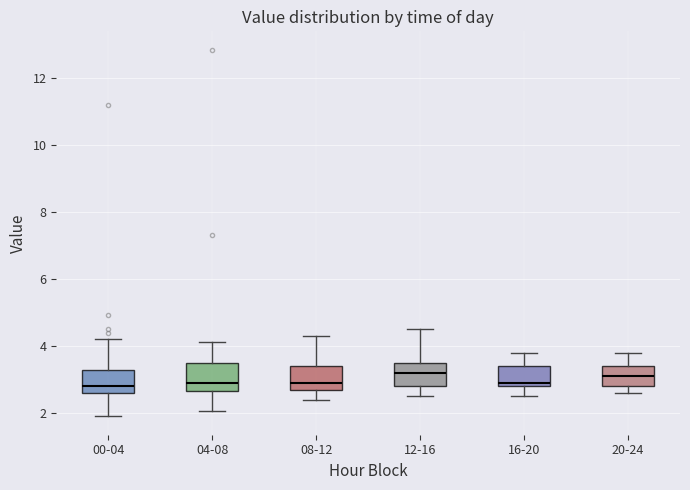

Reading left to right, read every box against the y-axis: the position of its median line, the range the box covers, and the ends of its whiskers. The values are not printed on the chart, so give them approximately, as read against the axis.

00-04: median 2.8, box 2.6 to 3.2, whiskers 2.0 to 4.2
04-08: median 3.0, box 2.6 to 3.6, whiskers 2.0 to 4.2
08-12: median 3.0, box 2.8 to 3.4, whiskers 2.4 to 4.4
12-16: median 3.2, box 2.8 to 3.6, whiskers 2.6 to 4.6
16-20: median 3.0, box 2.8 to 3.4, whiskers 2.6 to 3.8
20-24: median 3.2, box 2.8 to 3.4, whiskers 2.6 to 3.8